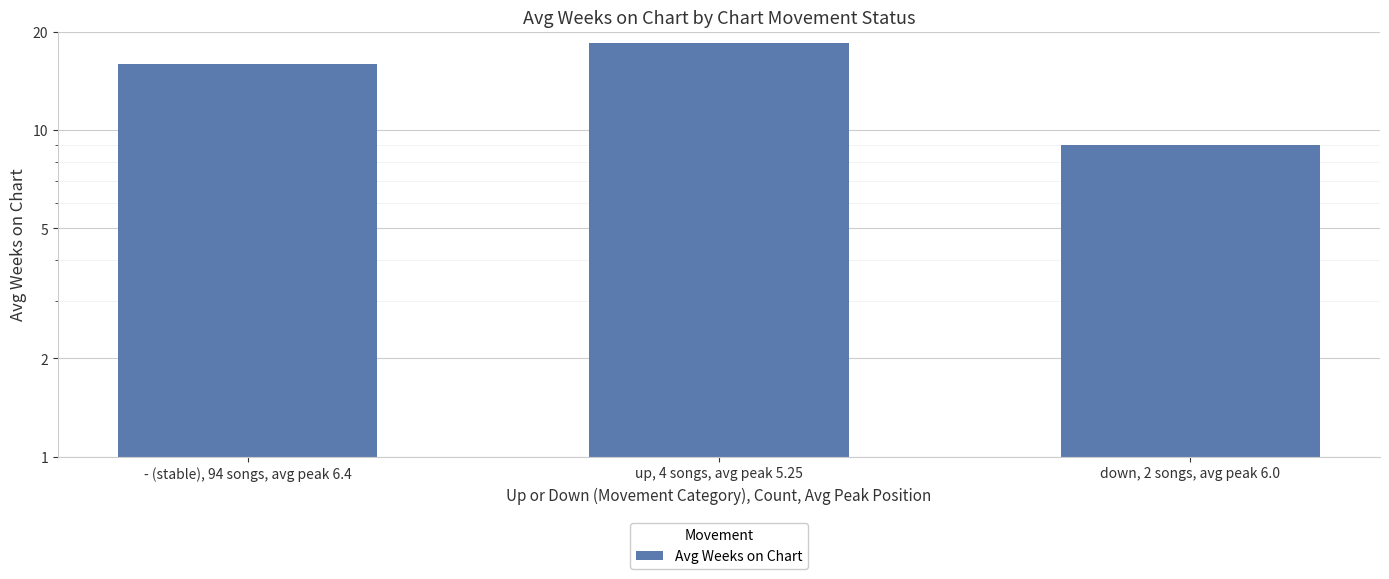

Reading right to left, extract all data points from this chart.

9.0	18.5	15.9